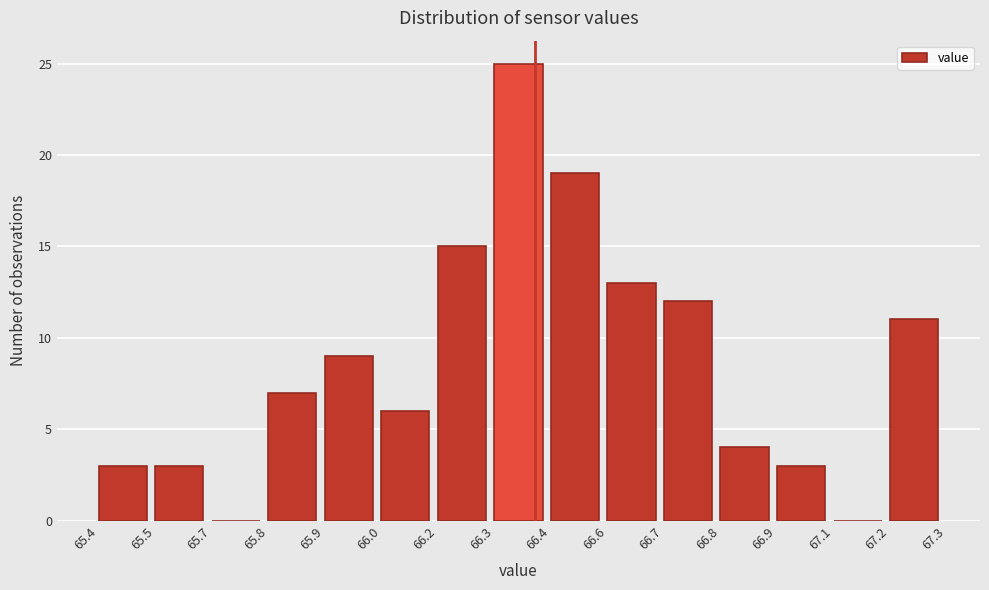

Reading left to right, transcribe all the data shown in this chart.

65.4=3	65.5=3	65.7=0	65.8=7	65.9=9	66.0=6	66.2=15	66.3=25	66.4=19	66.6=13	66.7=12	66.8=4	66.9=3	67.1=0	67.2=11